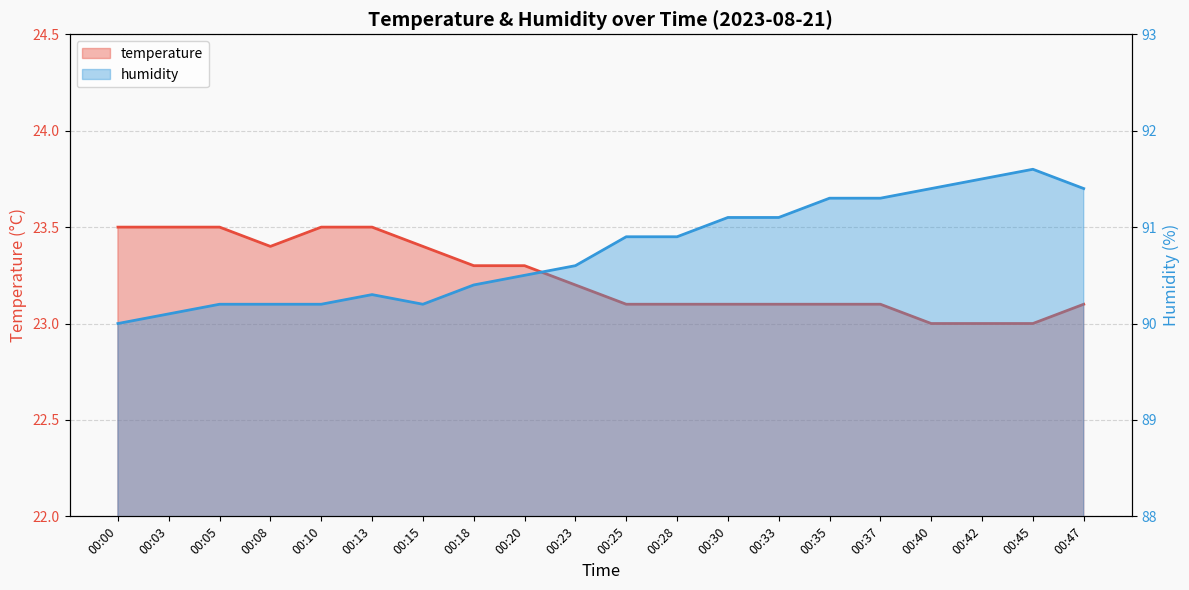

Read the humidity value at 00:28.

90.9